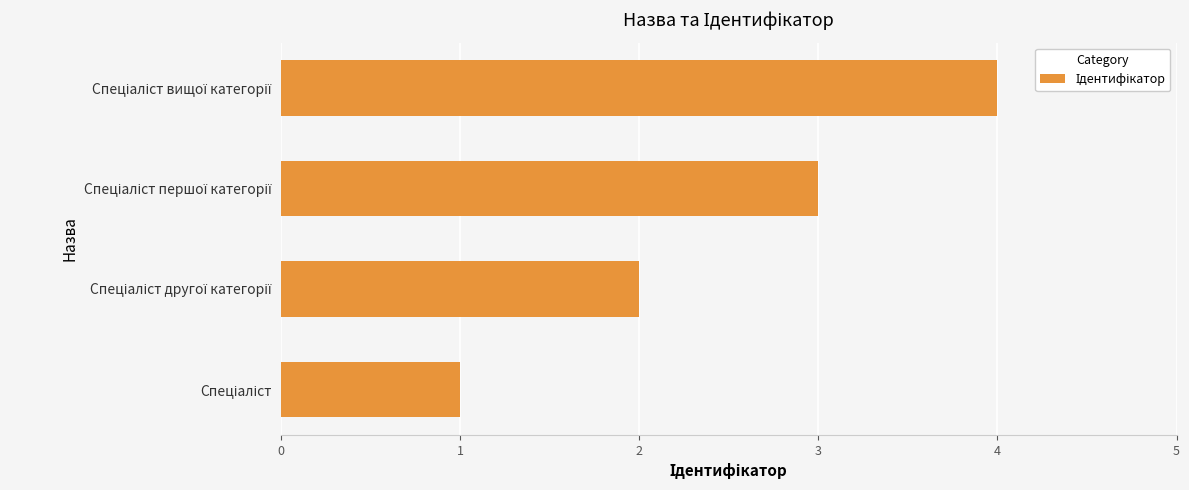

What is the difference between the maximum and minimum values?

3